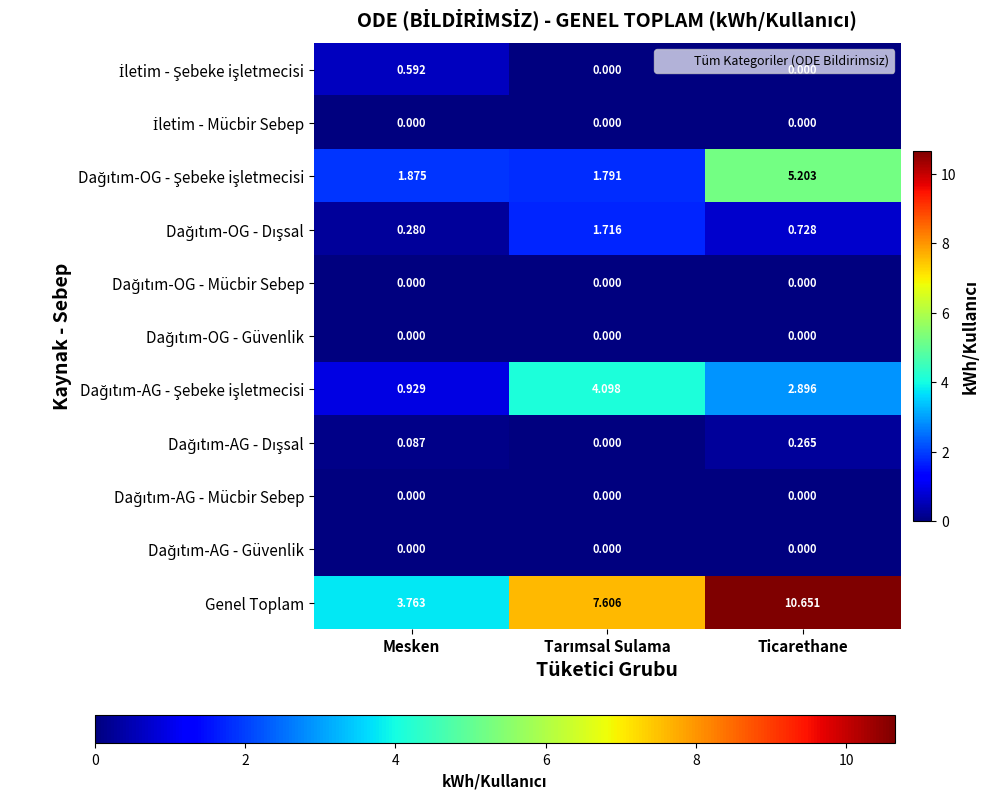

Which series has the largest range (max minus min)?

Genel Toplam